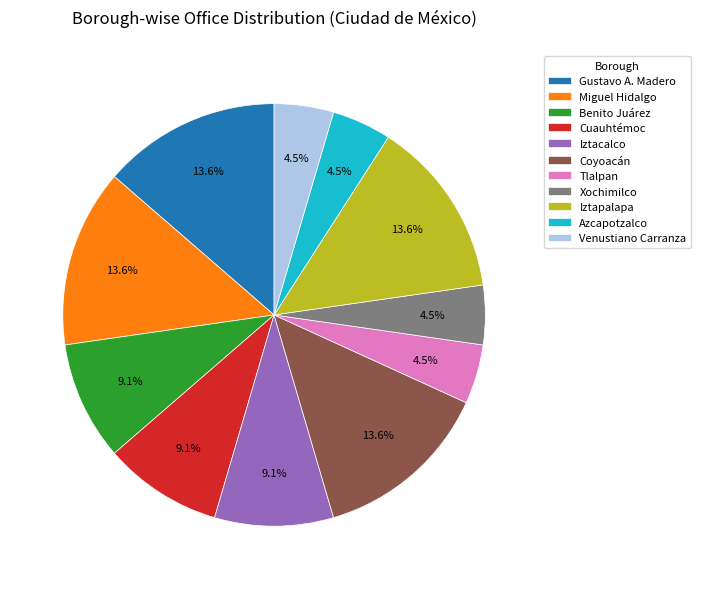

Is the sum of Benito Juárez and Iztacalco greater than half?

No